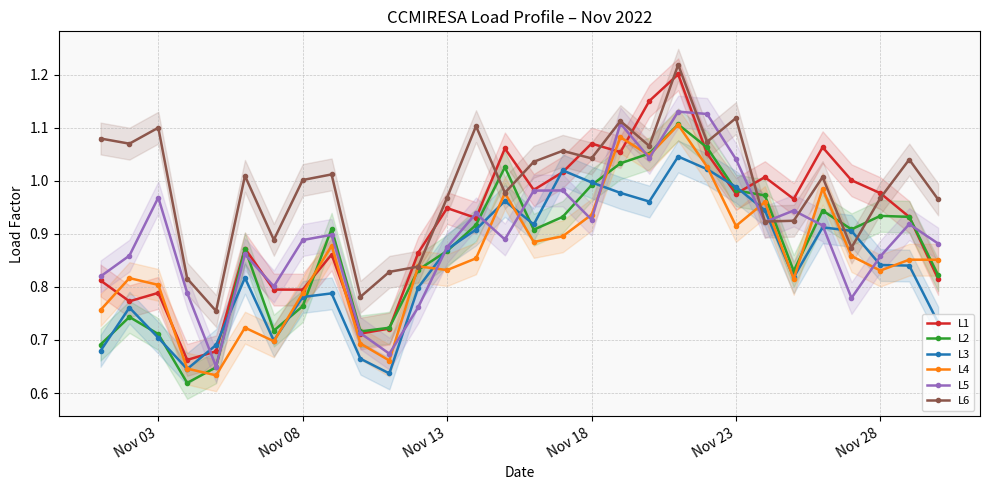

Reading left to right, transcribe all the data shown in this chart.

L1: 0.8	0.8	0.8	0.7	0.7	0.9	0.8	0.8	0.9	0.7	0.7	0.9	0.9	0.9	1.1	1.0	1.0	1.1	1.1	1.2	1.2	1.1	1.0	1.0	1.0	1.1	1.0	1.0	0.9	0.8
L2: 0.7	0.7	0.7	0.6	0.6	0.9	0.7	0.8	0.9	0.7	0.7	0.8	0.9	0.9	1.0	0.9	0.9	1.0	1.0	1.1	1.1	1.1	1.0	1.0	0.8	0.9	0.9	0.9	0.9	0.8
L3: 0.7	0.8	0.7	0.6	0.7	0.8	0.7	0.8	0.8	0.7	0.6	0.8	0.9	0.9	1.0	0.9	1.0	1.0	1.0	1.0	1.0	1.0	1.0	0.9	0.8	0.9	0.9	0.8	0.8	0.7
L4: 0.8	0.8	0.8	0.6	0.6	0.7	0.7	0.8	0.9	0.7	0.7	0.8	0.8	0.9	1.0	0.9	0.9	0.9	1.1	1.0	1.1	1.0	0.9	1.0	0.8	1.0	0.9	0.8	0.9	0.9
L5: 0.8	0.9	1.0	0.8	0.7	0.9	0.8	0.9	0.9	0.7	0.7	0.8	0.9	0.9	0.9	1.0	1.0	0.9	1.1	1.0	1.1	1.1	1.0	0.9	0.9	0.9	0.8	0.9	0.9	0.9
L6: 1.1	1.1	1.1	0.8	0.8	1.0	0.9	1.0	1.0	0.8	0.8	0.8	1.0	1.1	1.0	1.0	1.1	1.0	1.1	1.1	1.2	1.1	1.1	0.9	0.9	1.0	0.9	1.0	1.0	1.0